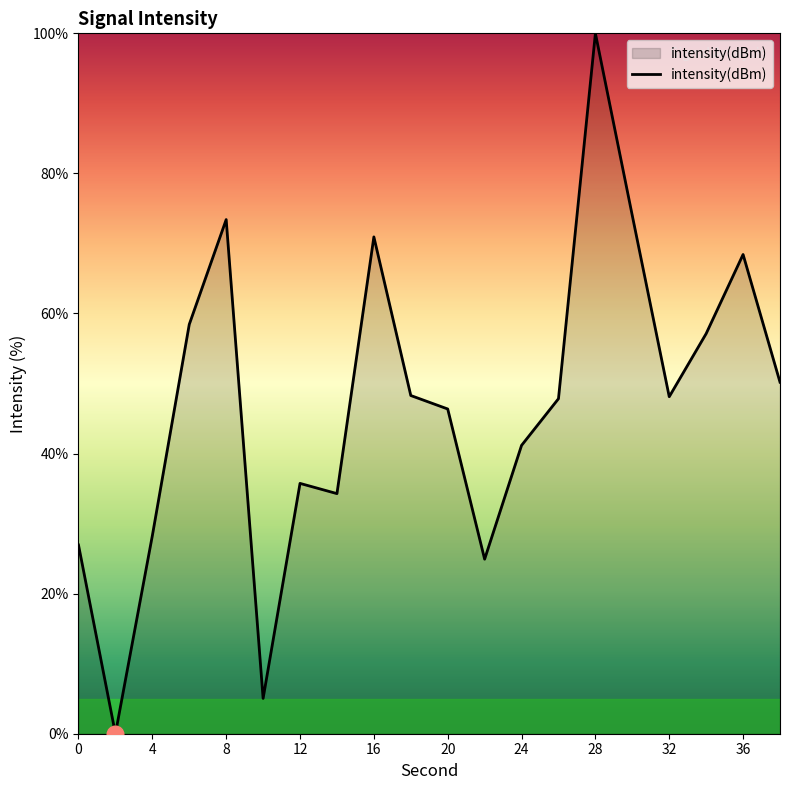

What is the maximum value shown in the chart?

100.0